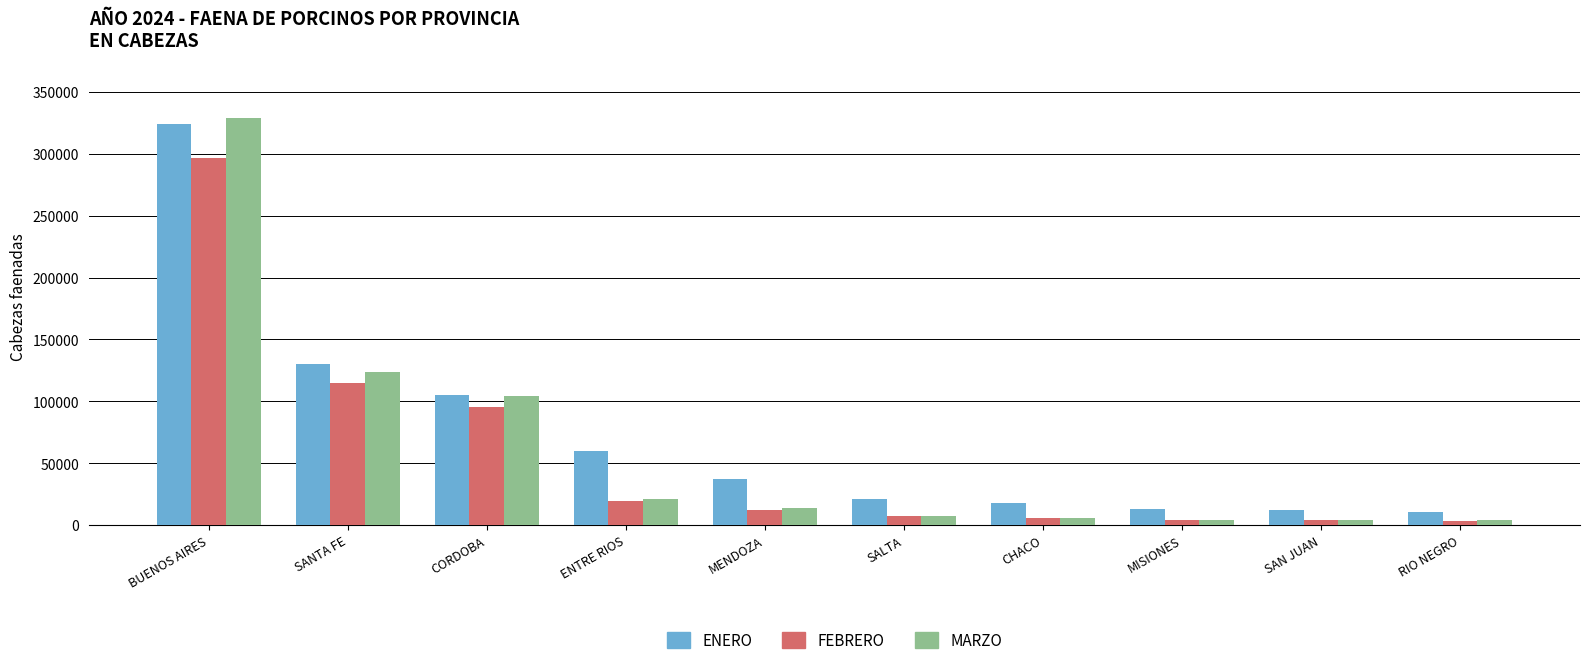

Is the value of MARZO at SAN JUAN greater than the value of ENERO at SAN JUAN?

No